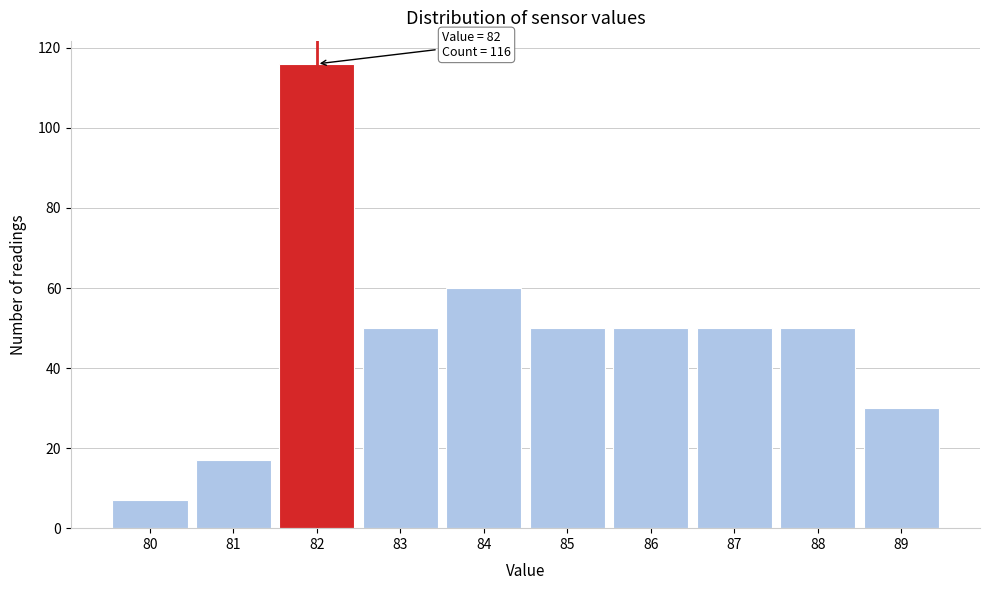

Which range on the x-axis has the tallest bar?

81.5 to 82.5